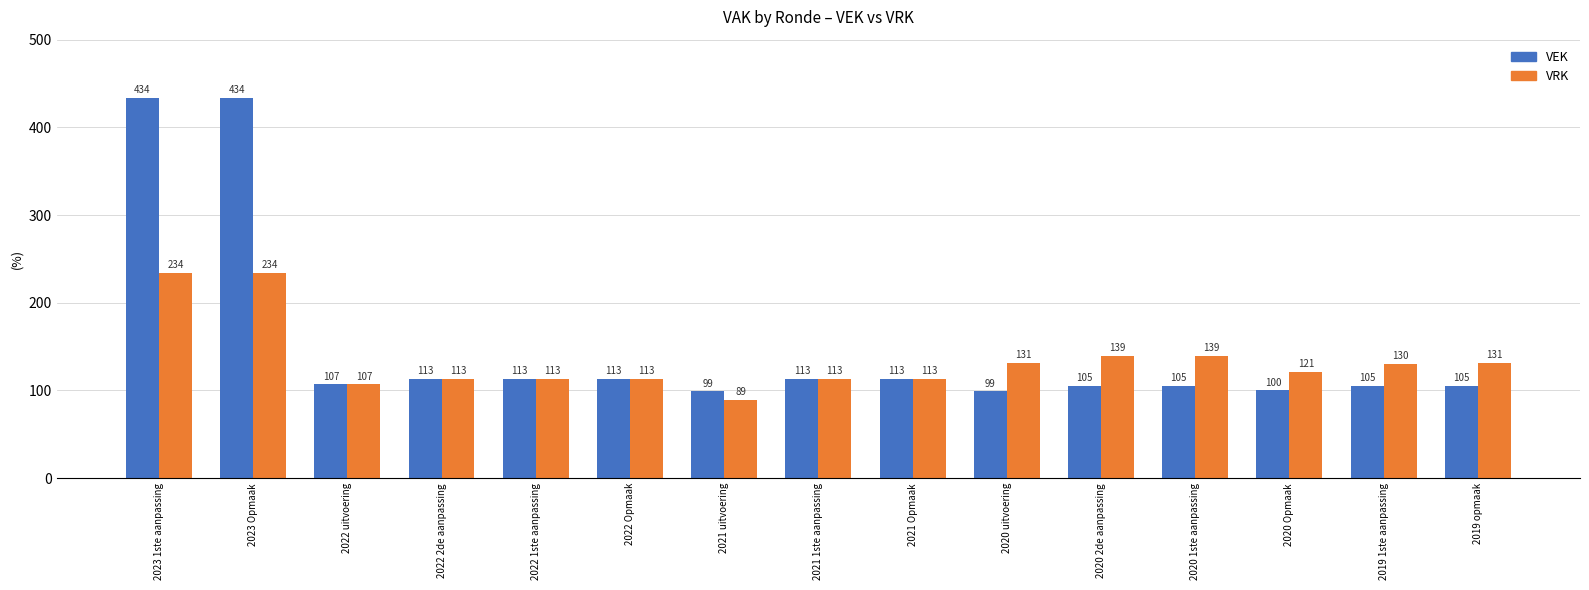

Reading left to right, extract all data points from this chart.

VEK: 434	434	107	113	113	113	99	113	113	99	105	105	100	105	105
VRK: 234	234	107	113	113	113	89	113	113	131	139	139	121	130	131